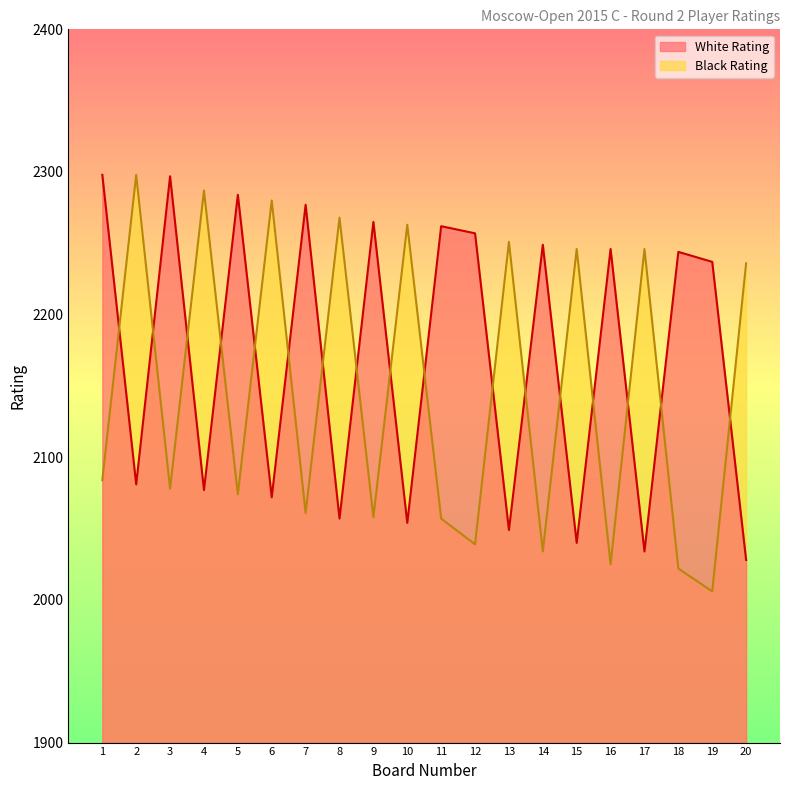

How many values in the Black Rating series are below 2084?

10